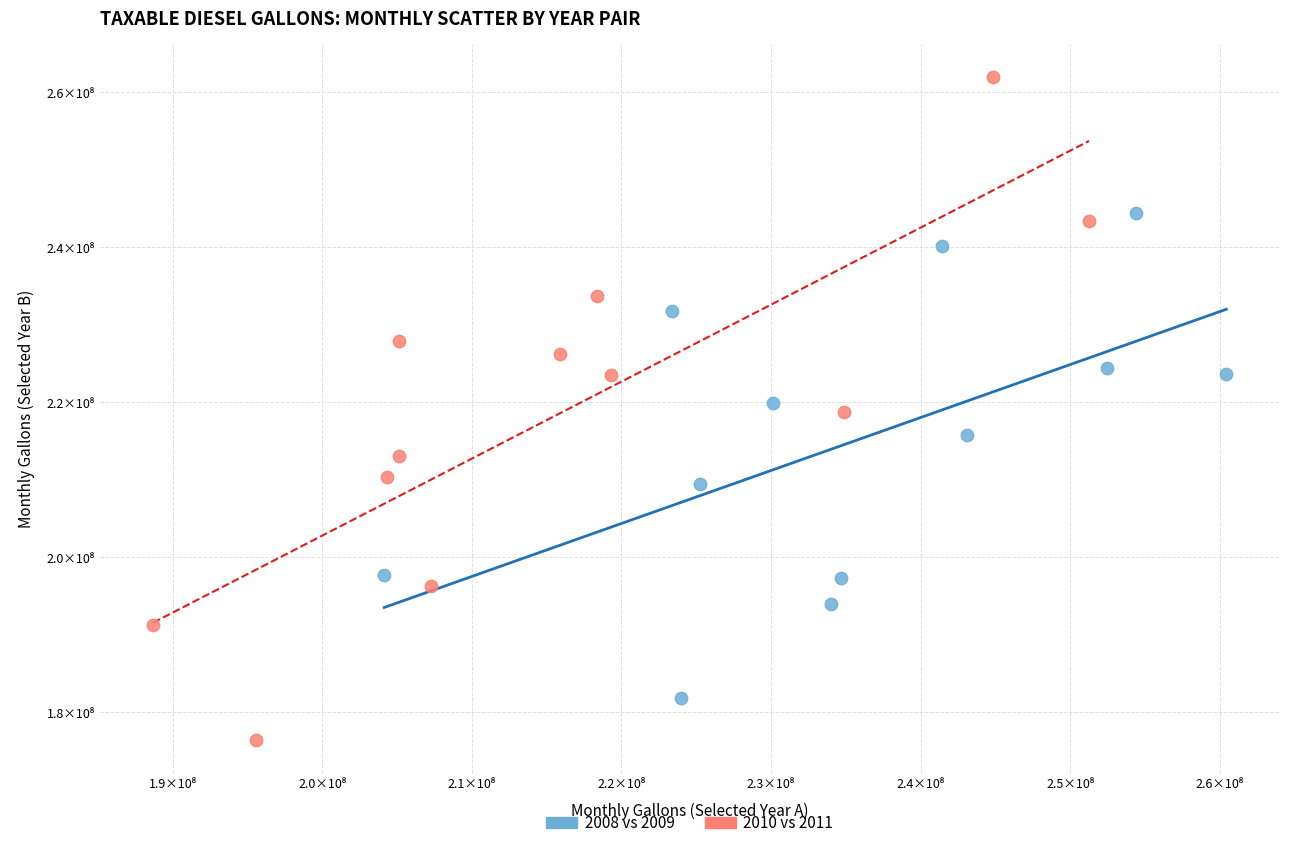

What are all the series names shown in the legend?

2008 vs 2009, 2010 vs 2011